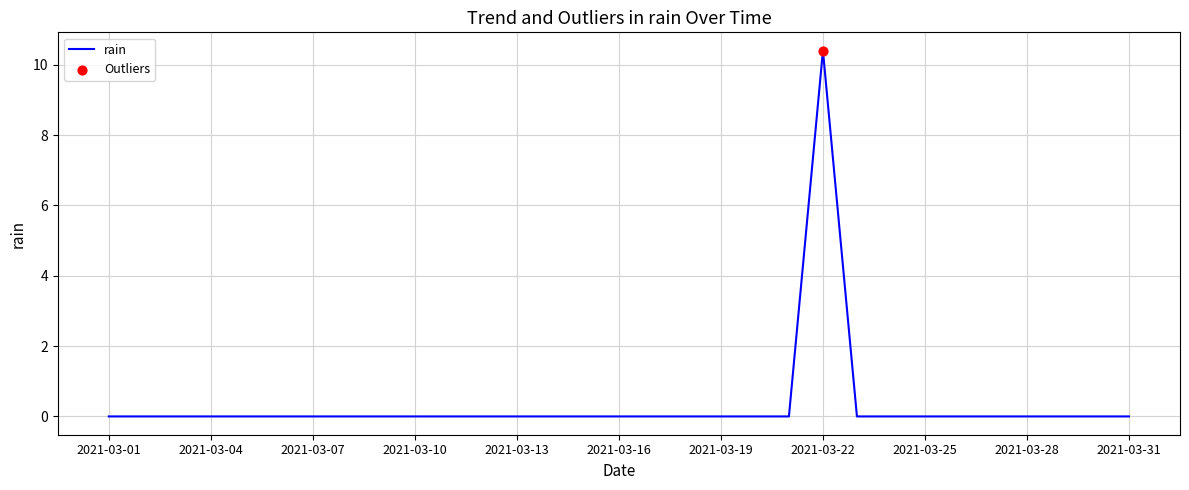

What is the greatest value displayed?

10.4